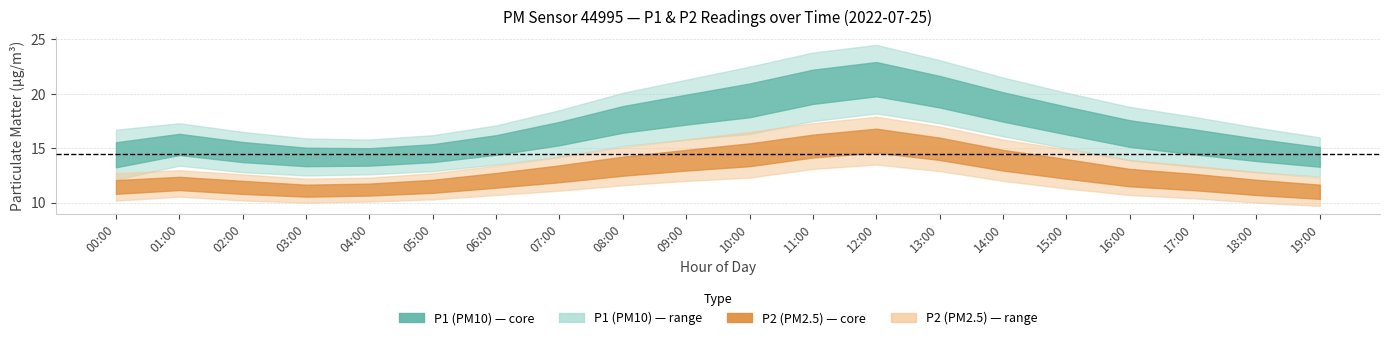

Reading right to left, extract all data points from this chart.

P1: 14.1	14.8	15.5	16.2	17.4	18.7	20.1	21.3	20.5	19.1	18.3	17.5	16.2	15.1	14.3	13.9	13.8	14.2	14.9	13.6
P1_upper: 16.0	16.9	17.9	18.8	20.1	21.5	23.1	24.5	23.8	22.5	21.3	20.1	18.5	17.1	16.2	15.8	15.9	16.5	17.3	16.7
P1_lower: 12.4	12.8	13.3	13.9	15.0	16.1	17.3	18.2	17.5	16.3	15.8	15.2	14.2	13.5	12.9	12.6	12.5	12.8	13.4	12.1
P2: 10.9	11.3	11.8	12.2	13.0	13.8	14.9	15.6	15.1	14.3	13.8	13.2	12.5	11.8	11.2	10.9	10.8	11.1	11.4	10.6
P2_upper: 12.3	12.8	13.4	13.9	14.9	15.8	17.0	17.9	17.3	16.5	15.8	15.1	14.2	13.4	12.7	12.3	12.2	12.6	13.0	12.7
P2_lower: 9.7	10.0	10.4	10.7	11.3	12.0	12.9	13.5	13.1	12.3	12.0	11.6	11.1	10.7	10.3	10.1	10.0	10.2	10.6	10.2